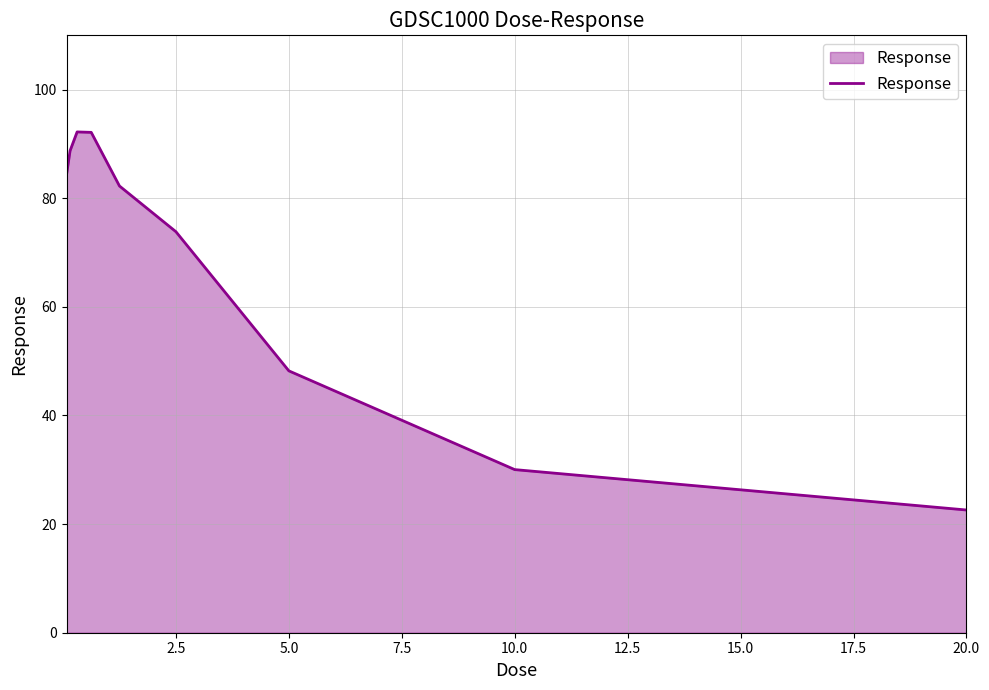

What is the smallest value displayed?

22.6